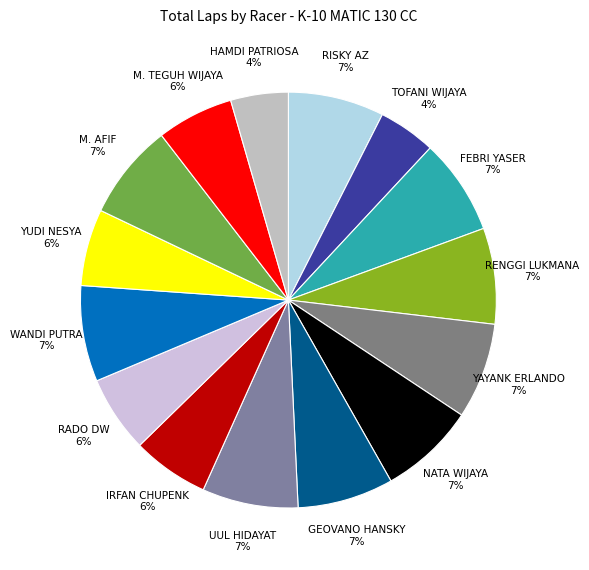

How many segments does this pie chart have?

15